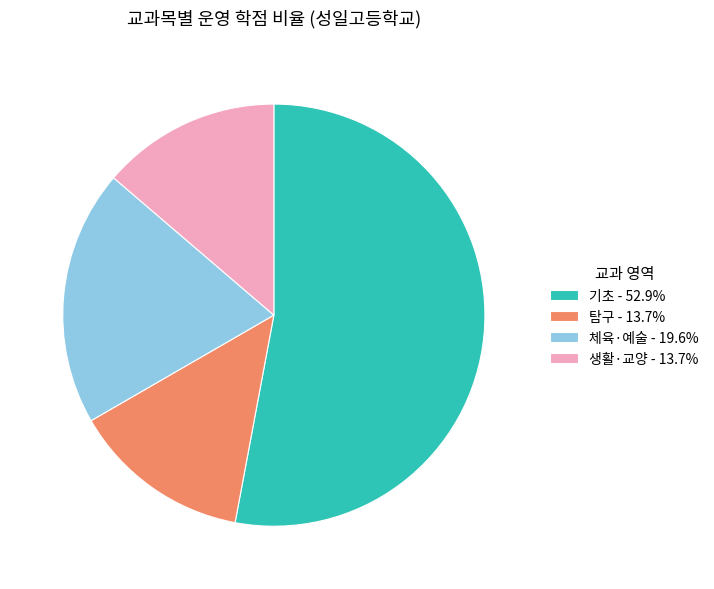

Do 생활·교양 - 13.7% and 탐구 - 13.7% together represent more than half of the pie?

No